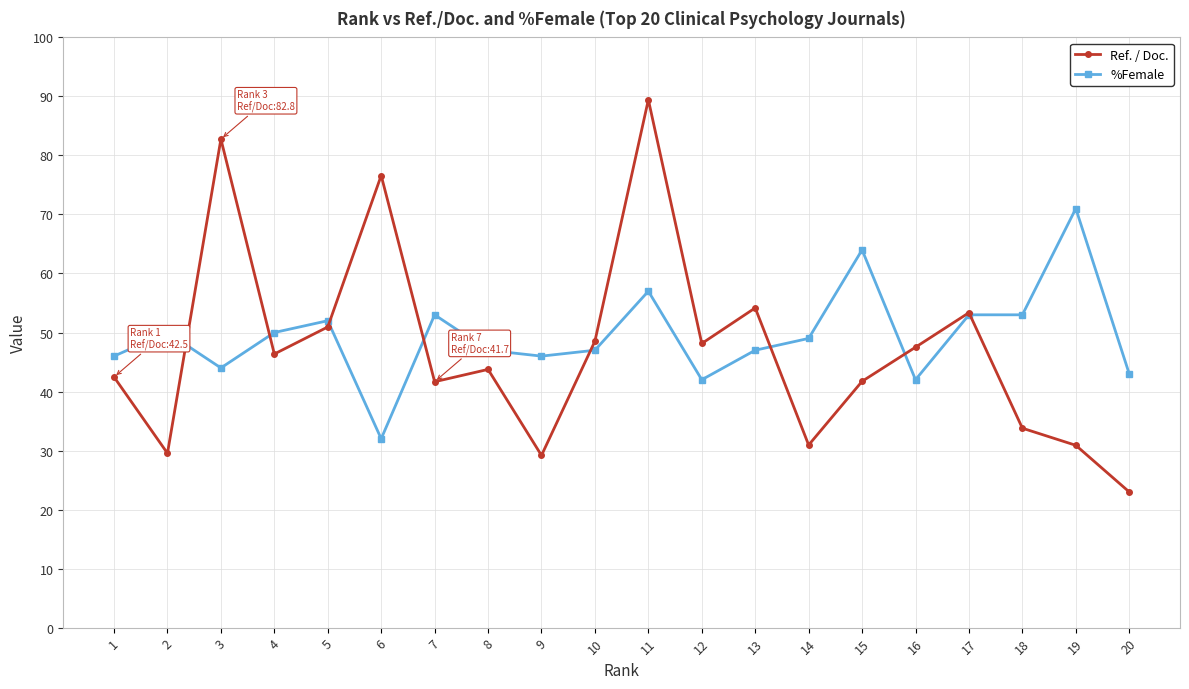

What is the spread (max minus min) of values at 20?

20.0